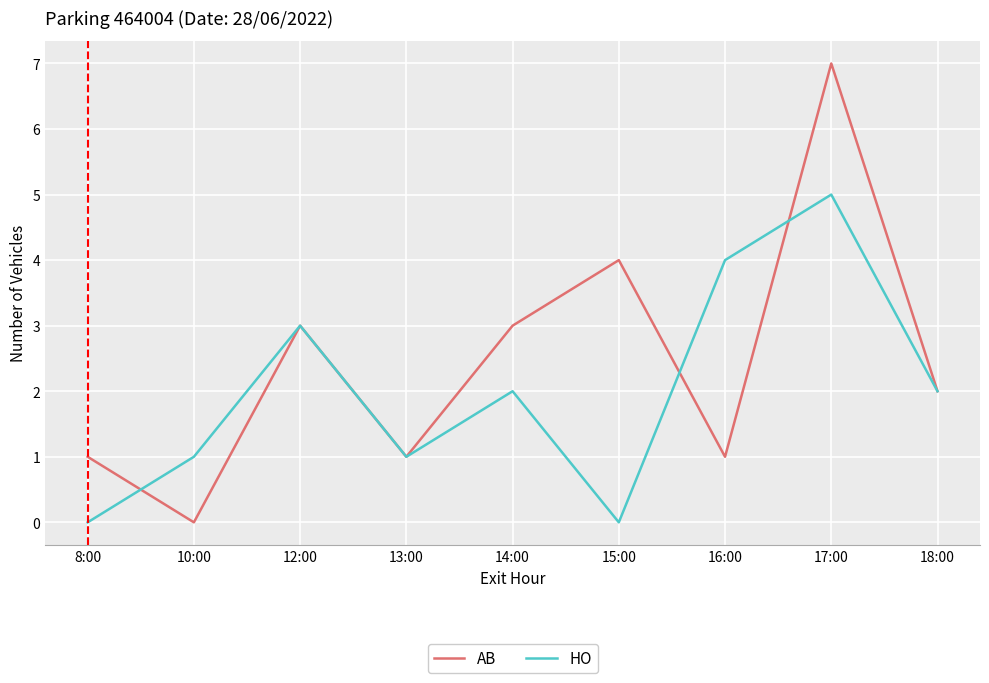

True or false: AB has a value of 6 at 15:00.

False